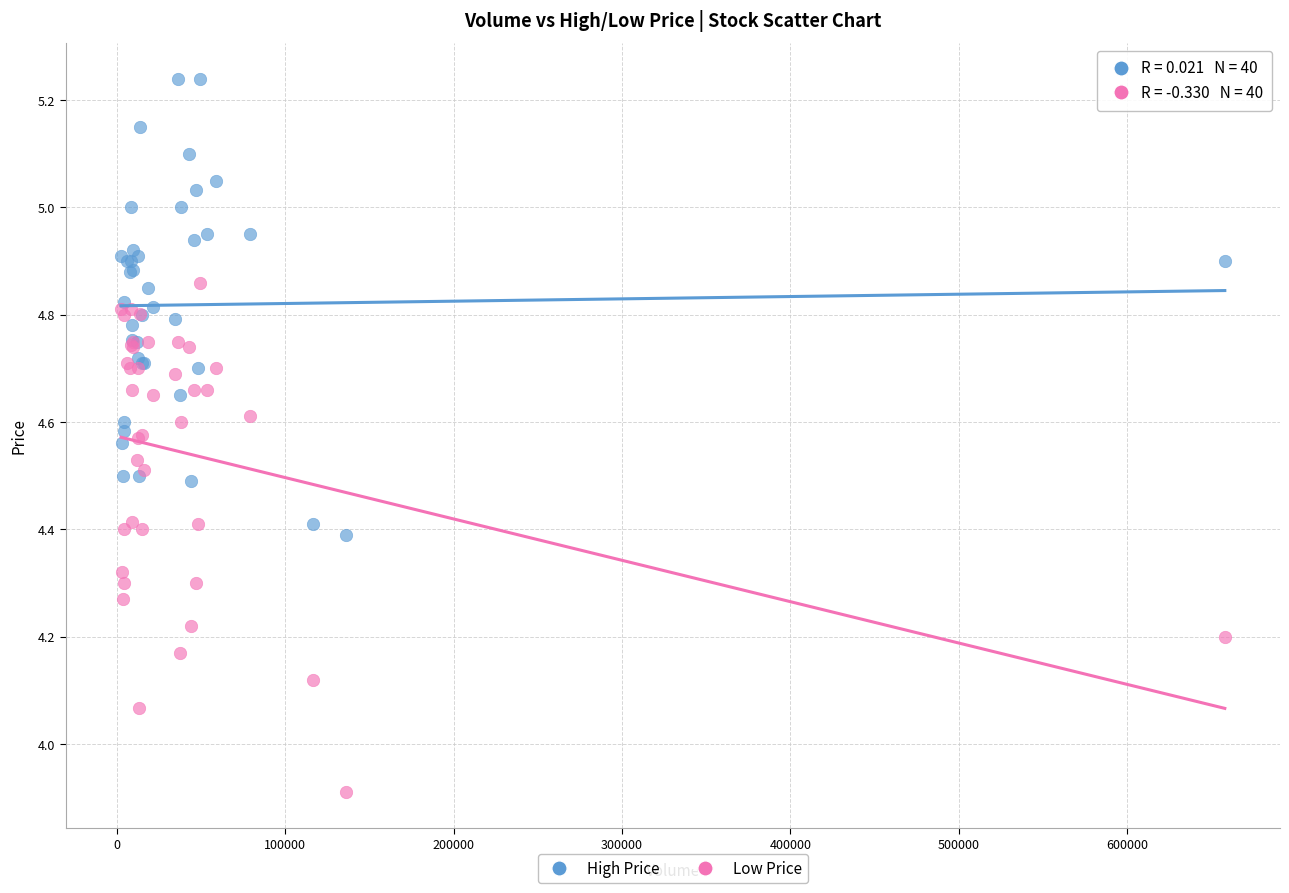

Which series has the largest Y range (max minus min)?

Low Price